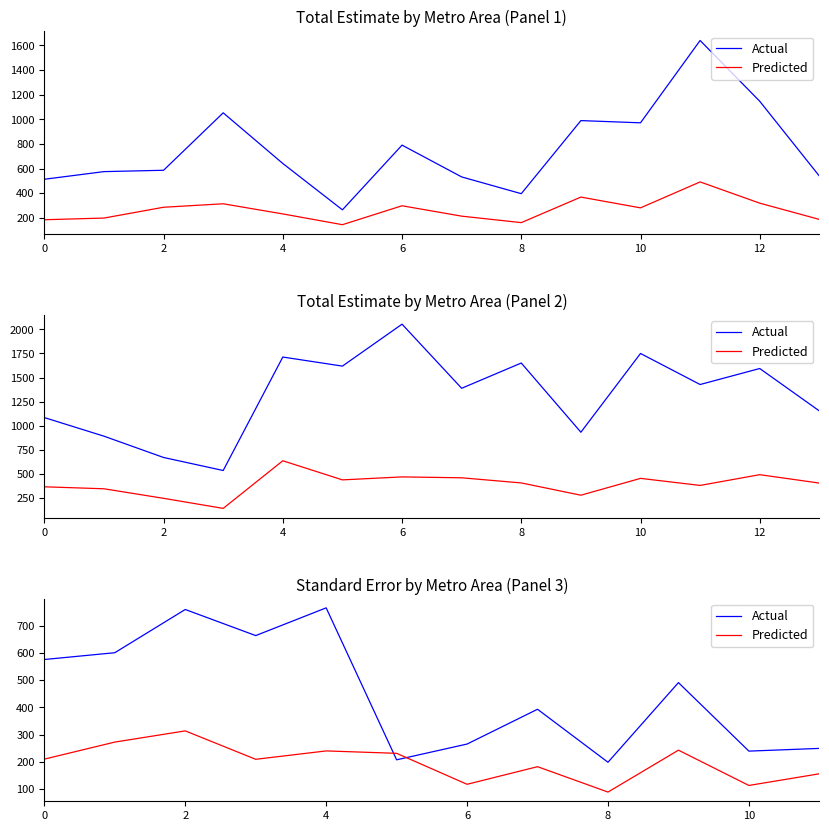

Is the value of Predicted at 2 greater than the value of Actual at 0?

No